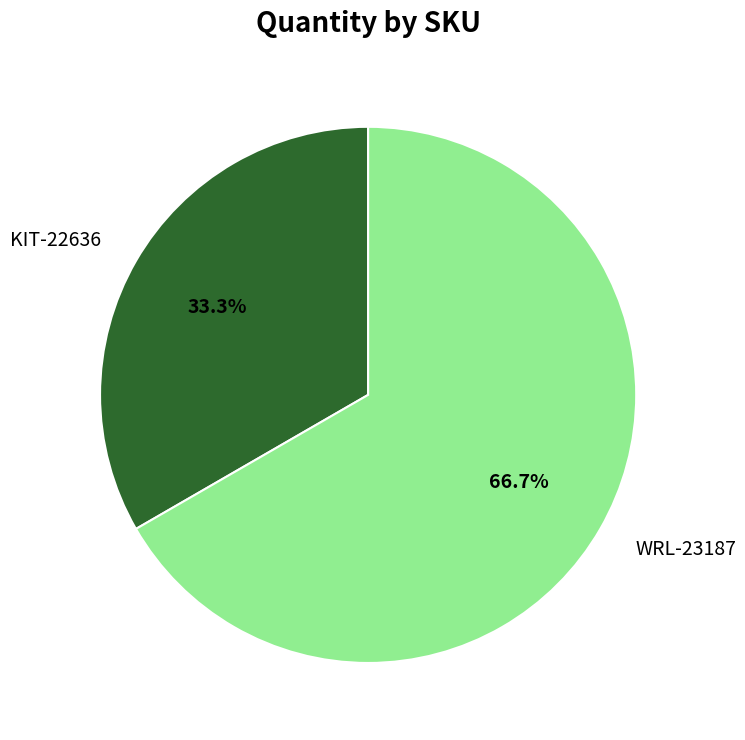

To the nearest percent, what portion does KIT-22636 represent?

33%